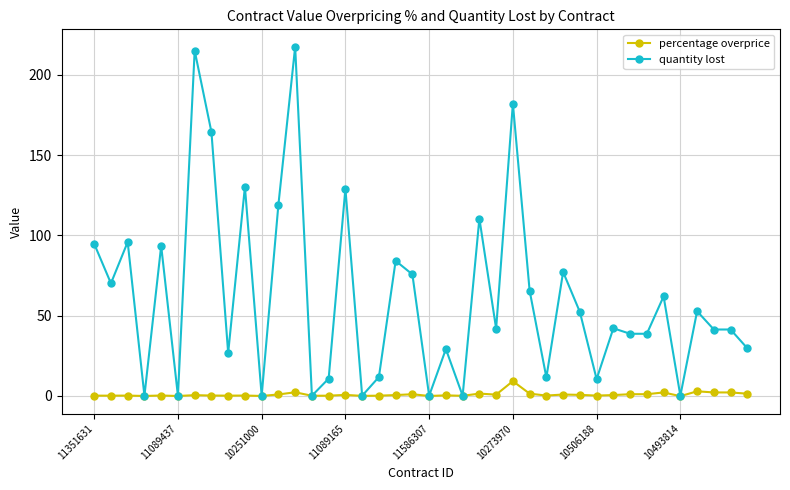

Which series has the widest spread of values?

quantity lost